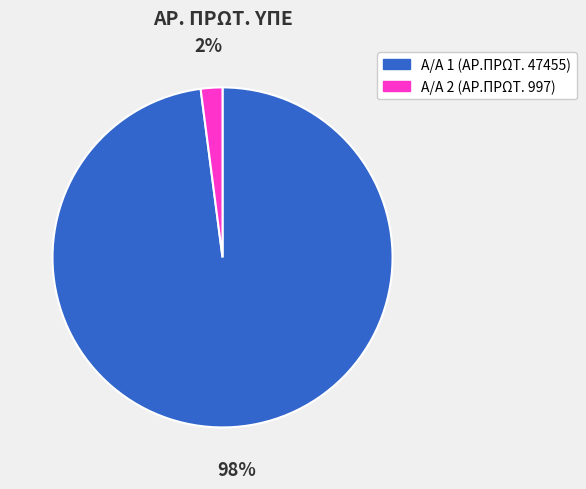

Is it true that Α/Α 1 (ΑΡ.ΠΡΩΤ. 47455) is 98% of the pie?

True